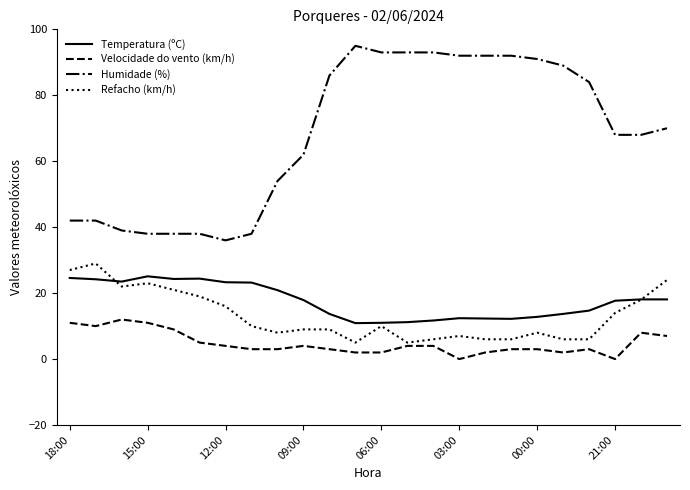

What is the highest value of the Velocidade do vento (km/h) series?

12.0